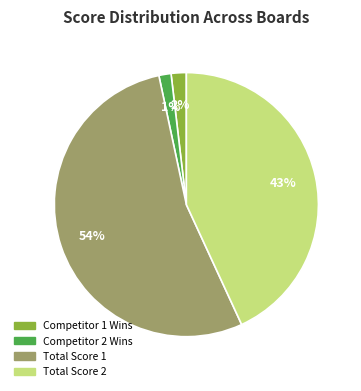

How many slices are in this pie chart?

4